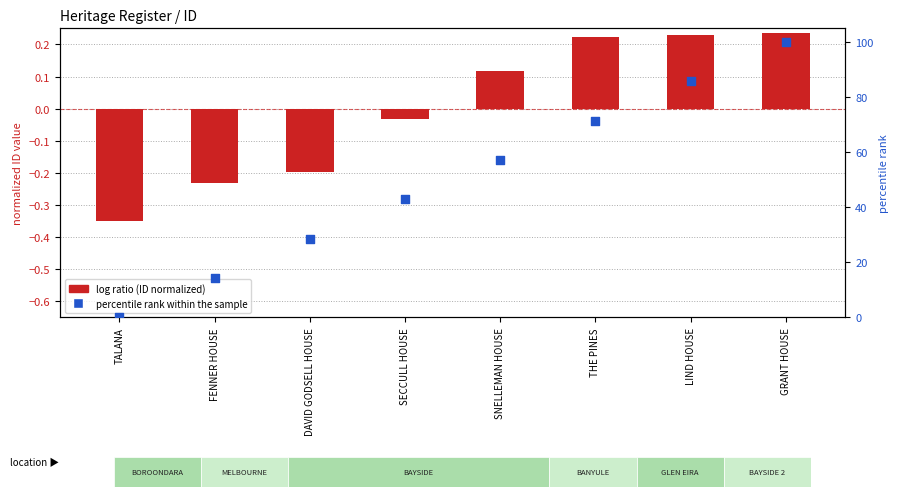

What are all the series names shown in the legend?

log ratio (ID normalized), percentile rank within the sample